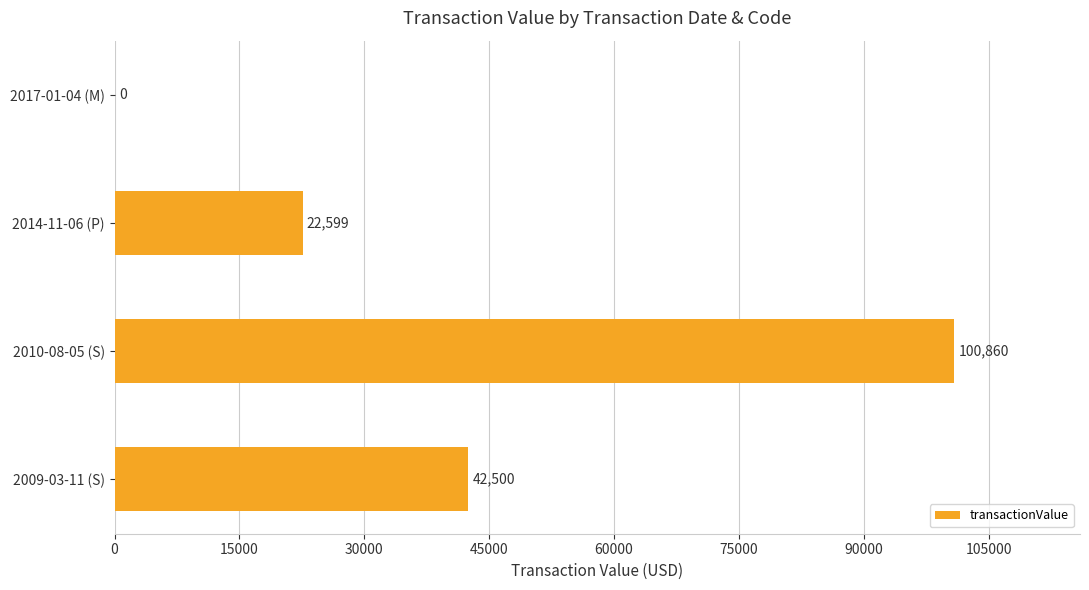

Is it true that the value at 2009-03-11 (S) is 65977?

False